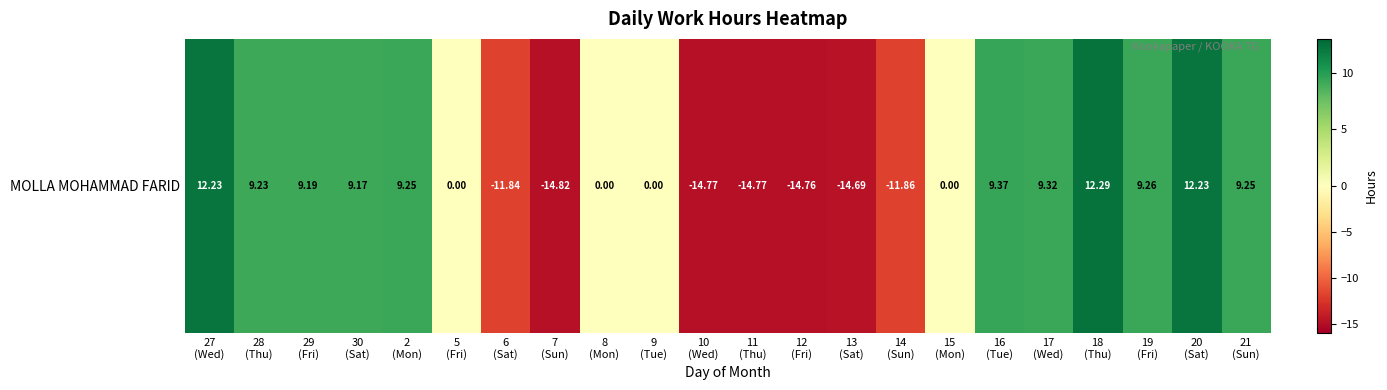

What is the difference between the maximum and second lowest values?

27.1